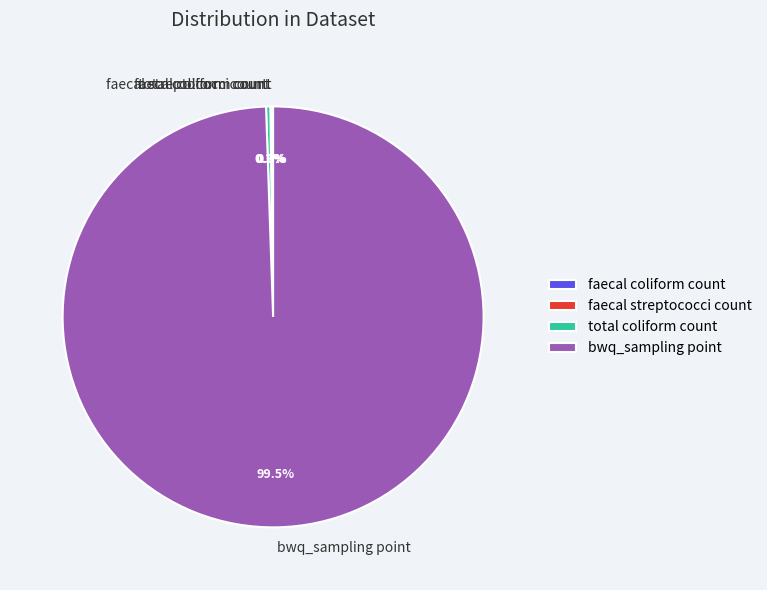

Which category has the biggest portion of the pie?

bwq_sampling point